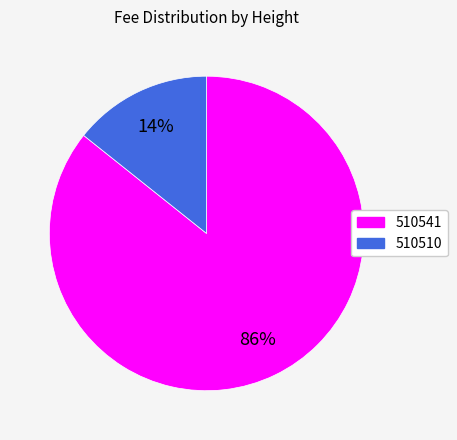

The 510510 slice represents 4% of the pie. True or false?

False